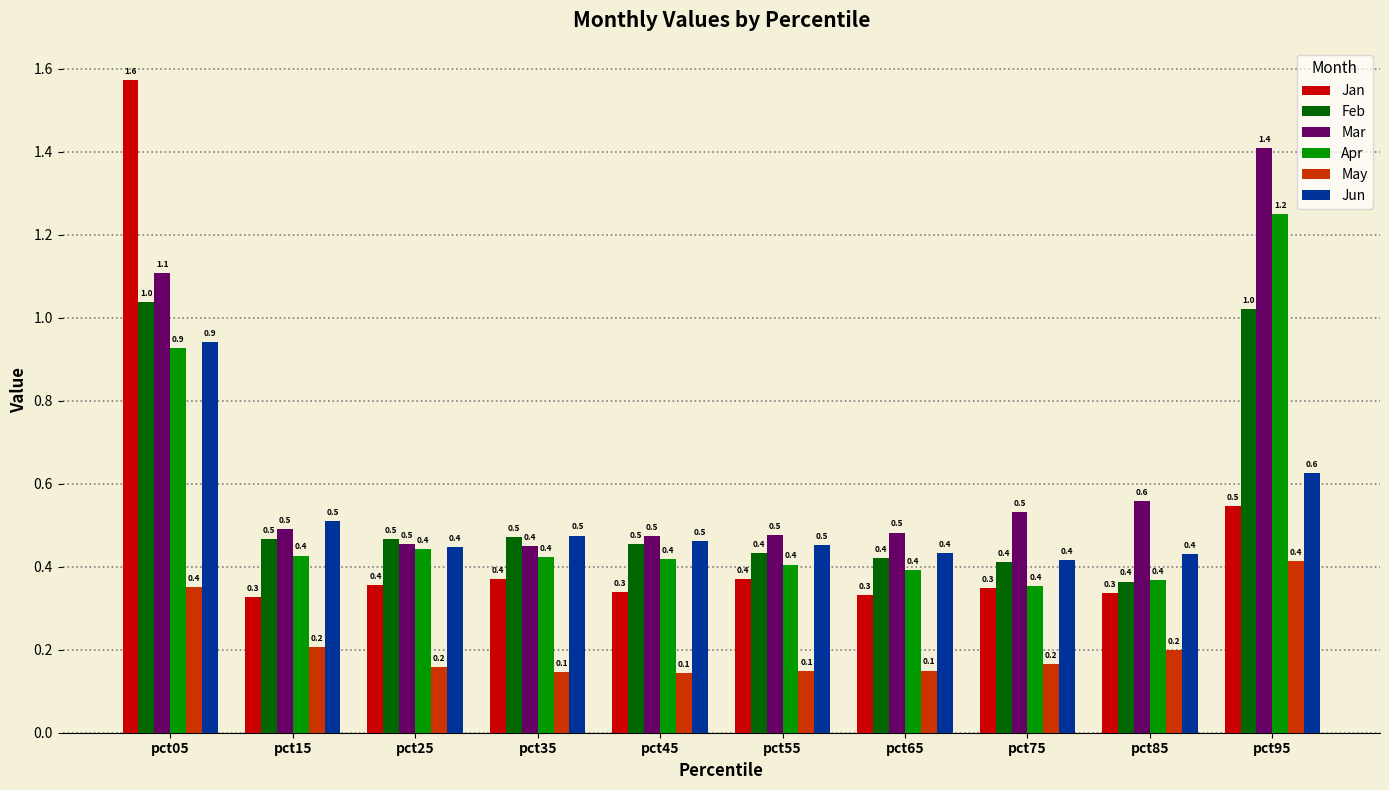

What is the value of the Jun bar at the 7th from the left?

0.4